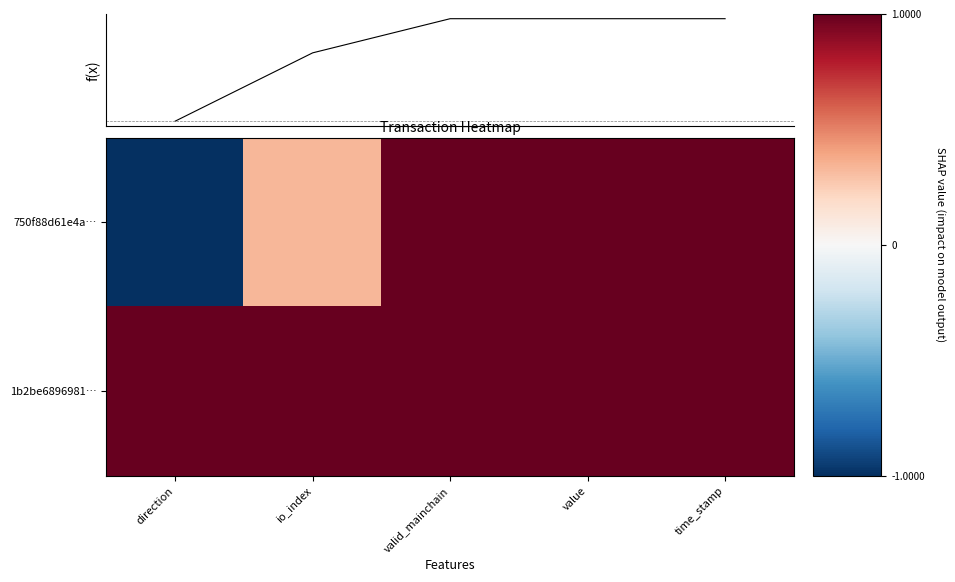

How many negative values does the 750f88d61e4a… series have?

1